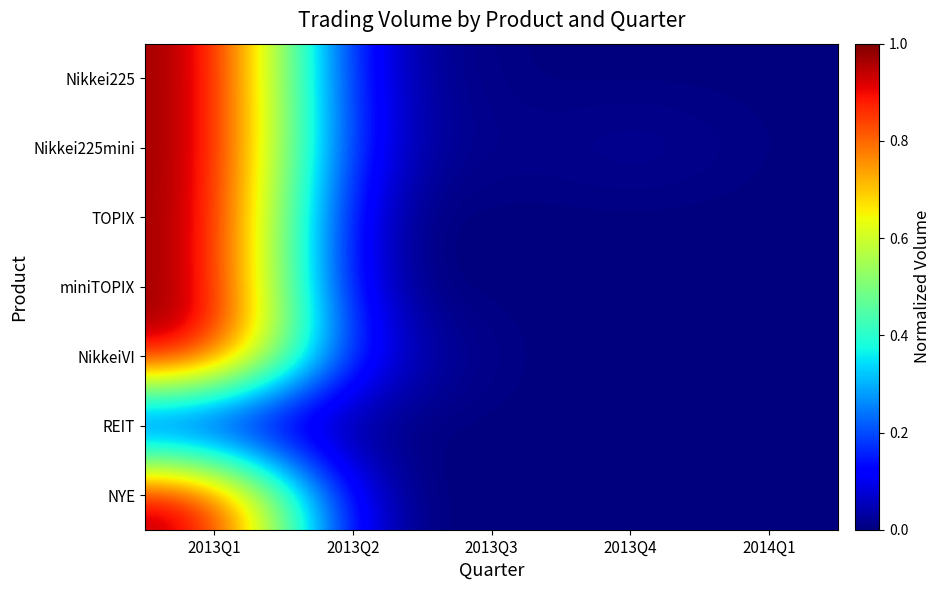

List the series in order of their peak value, lowest first.

REIT, Nikkei225, Nikkei225mini, TOPIX, miniTOPIX, NikkeiVI, NYE